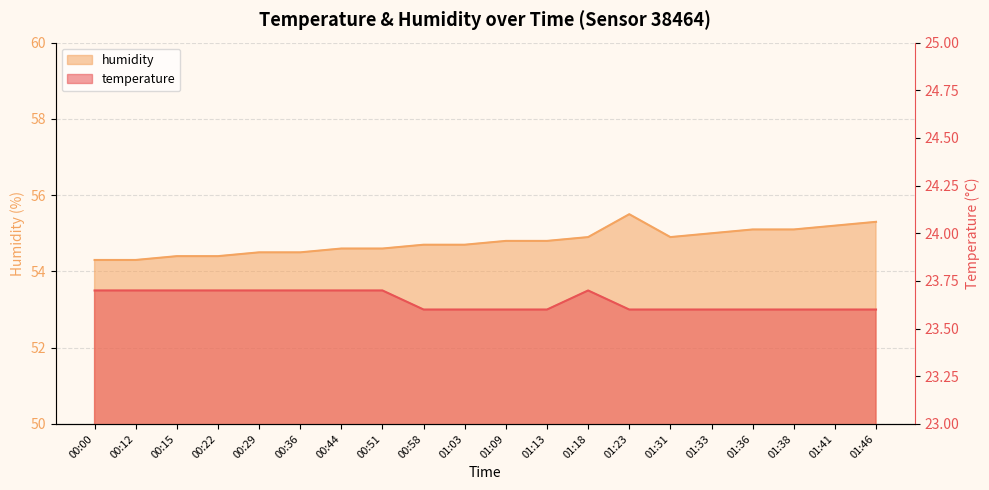

True or false: humidity has a value of 54.8 at 01:09.

True